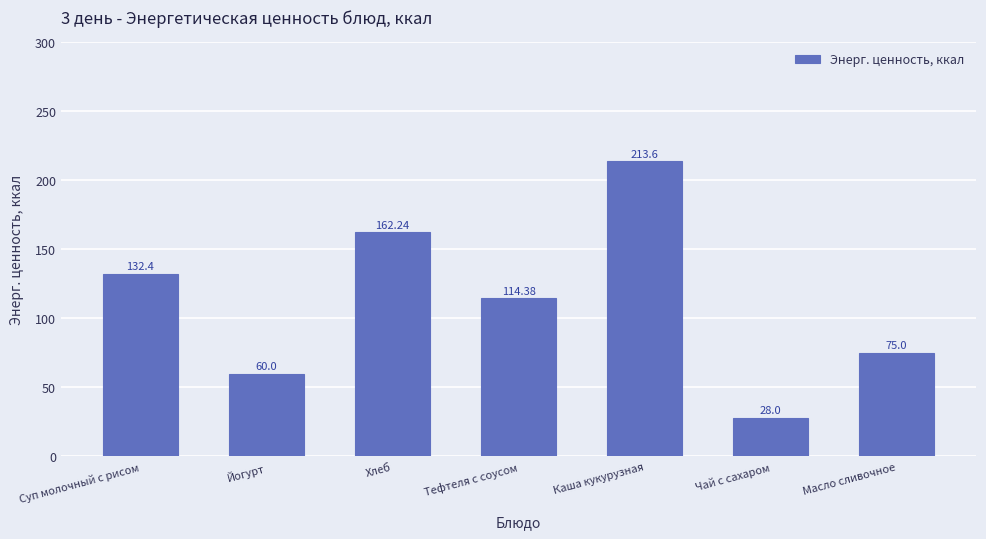

Does the chart contain any negative values?

No